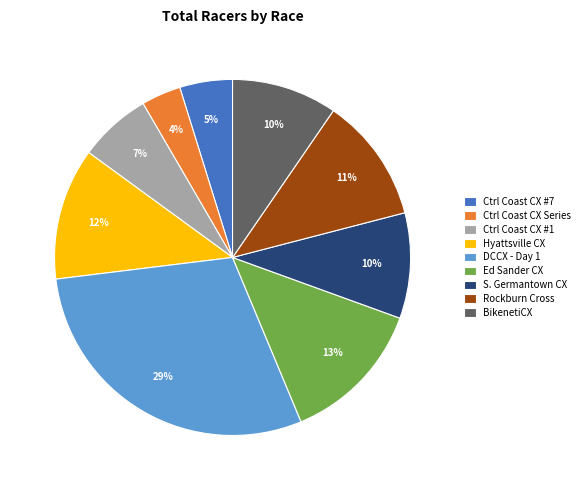

How many slices are in this pie chart?

9